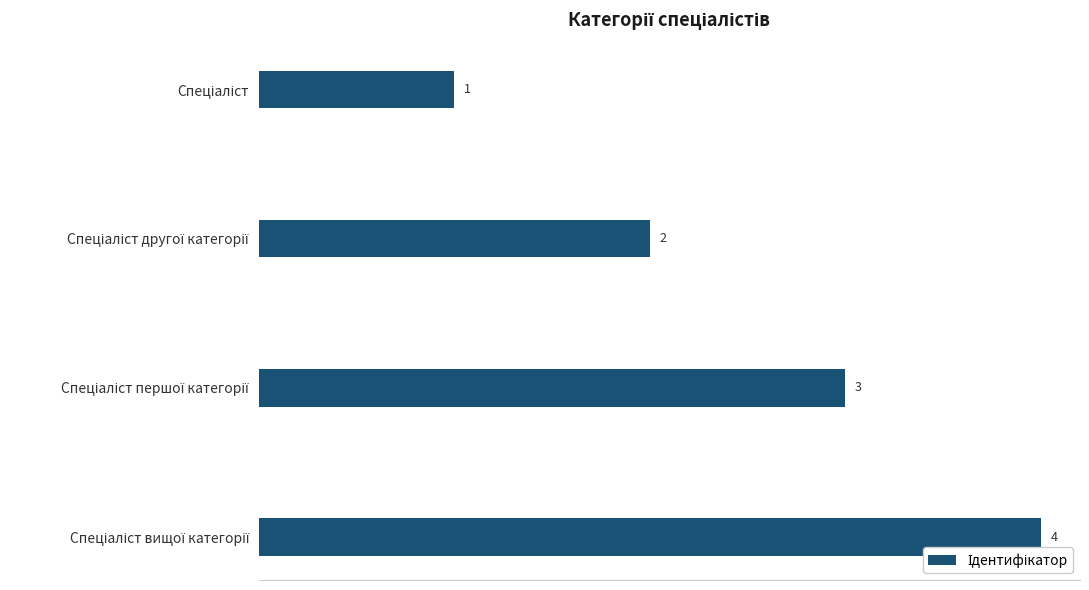

What is the maximum value shown in the chart?

4